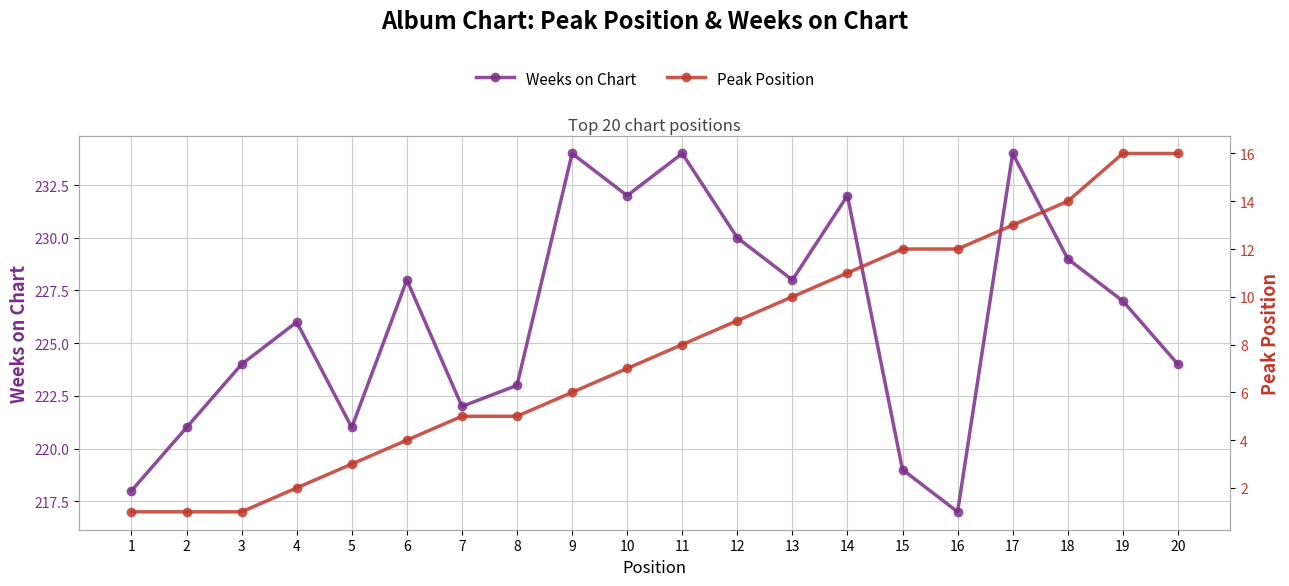

Is the value of Weeks on Chart at 13 greater than the value of Peak Position at 18?

Yes